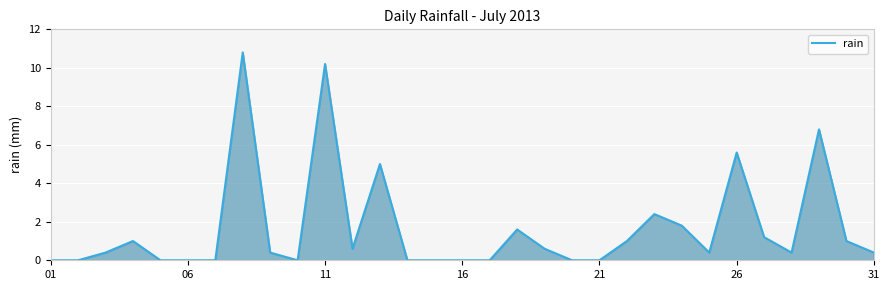

What is the greatest value displayed?

10.8